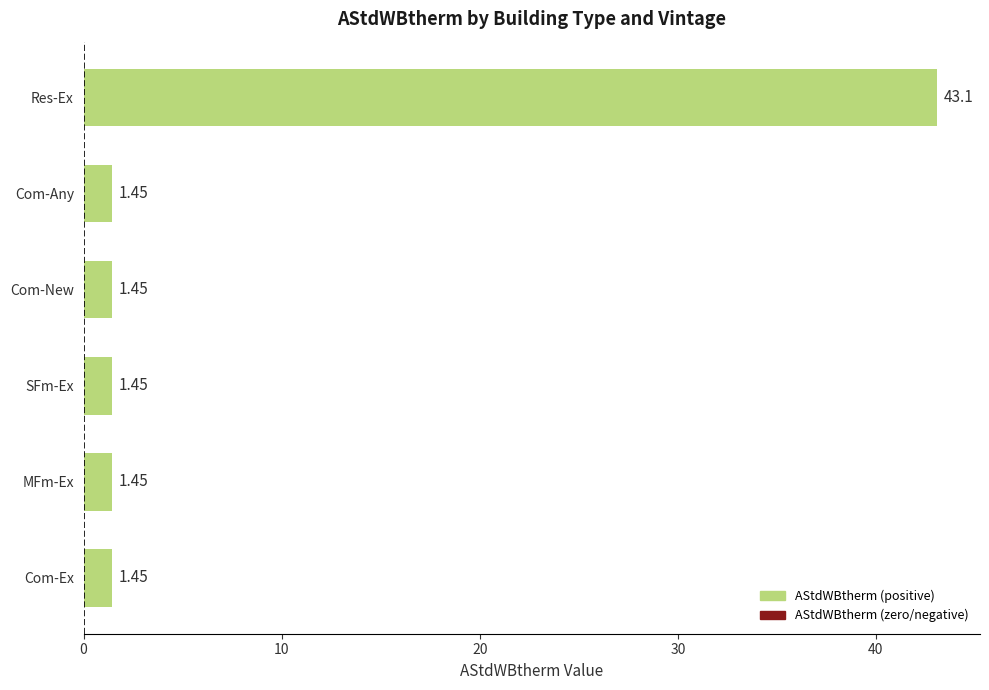

Which label corresponds to the largest value in the chart?

Res-Ex